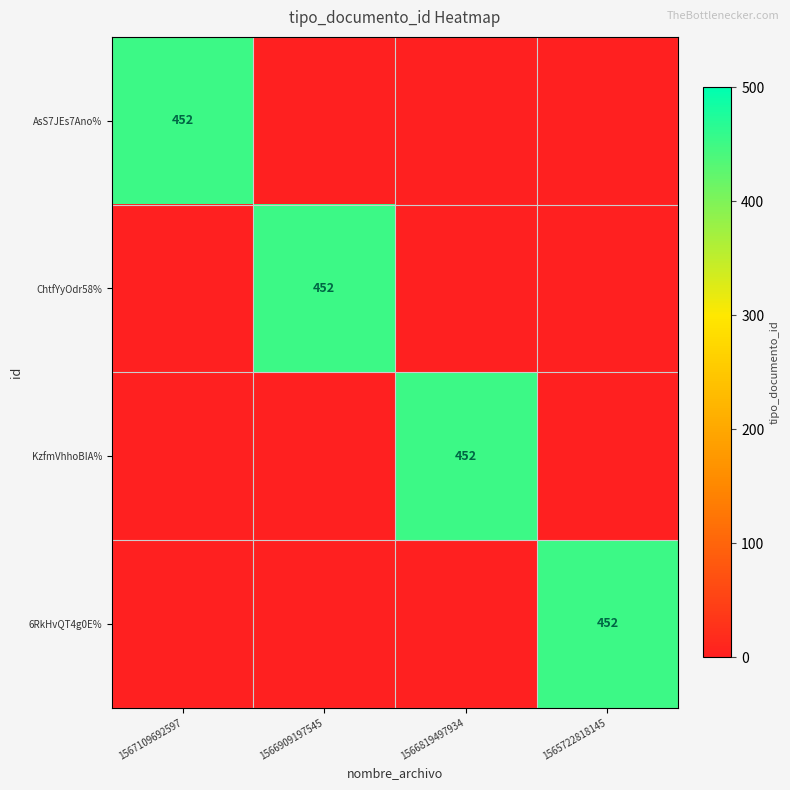

Is it true that KzfmVhhoBIA% equals 452 at 1566819497934?

True